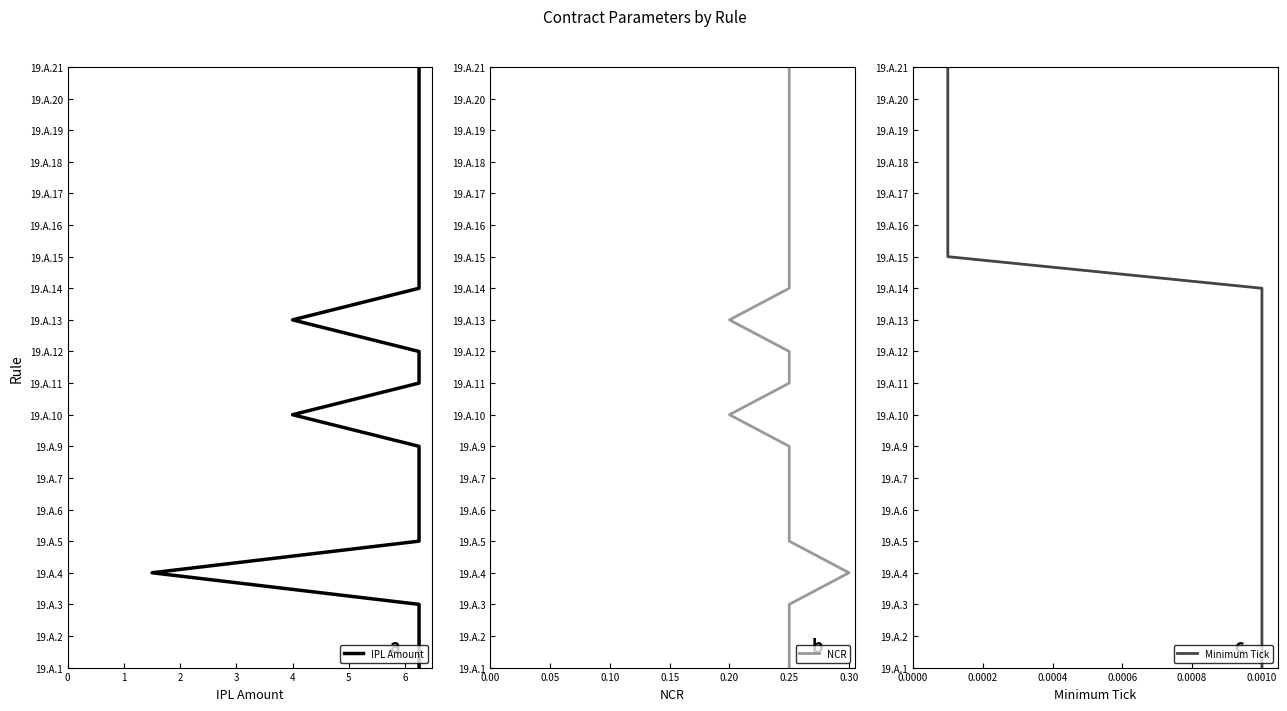

How many values in the IPL Amount series are below 10?

10